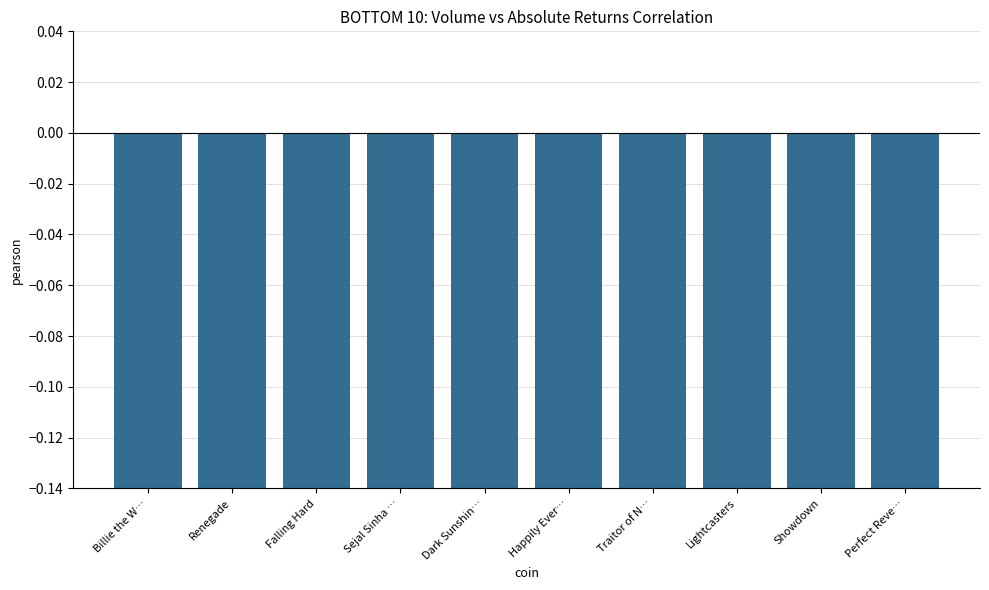

Which has a higher value, Falling Hard or Dark Sunshin…?

Falling Hard